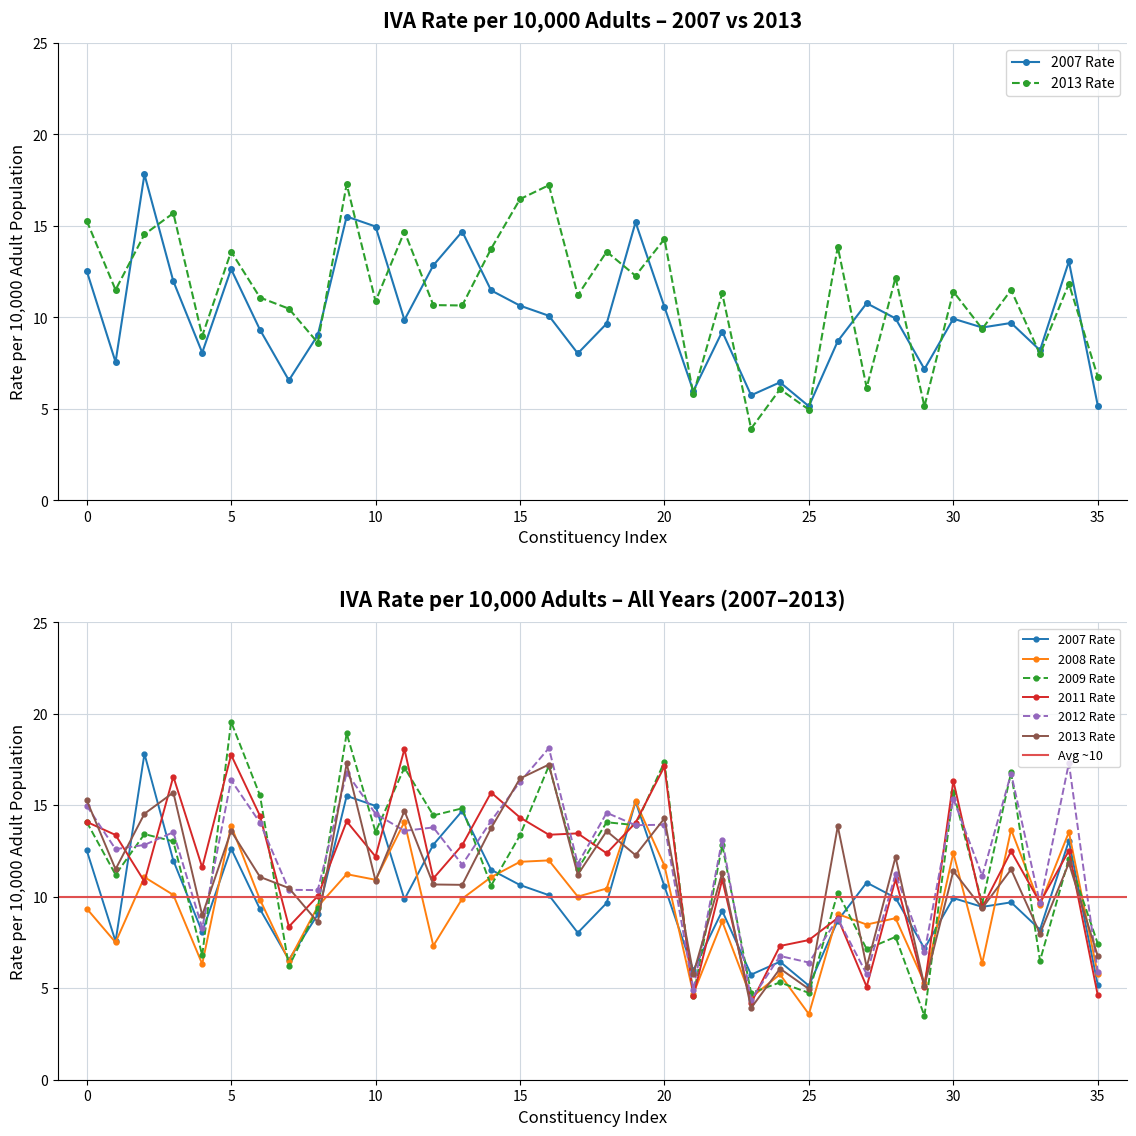

Count the number of data series in this chart.

6